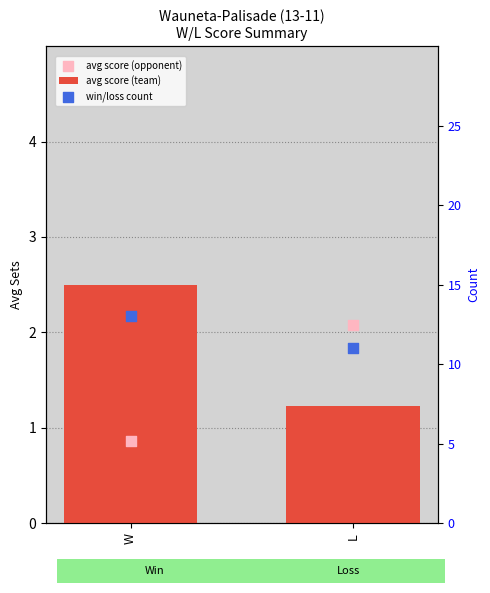

Which series reaches the minimum Y coordinate?

avg score (opponent)